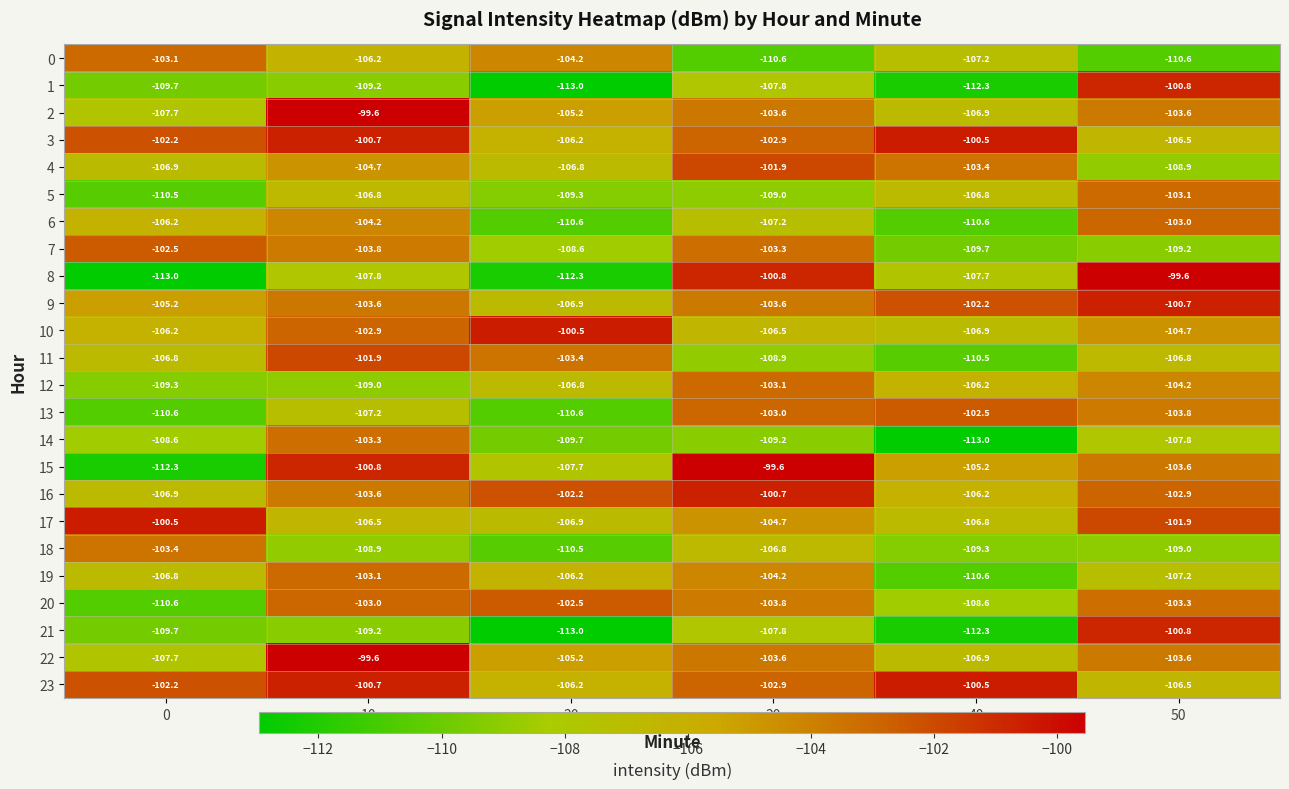

What is the maximum value shown in the chart?

-99.6